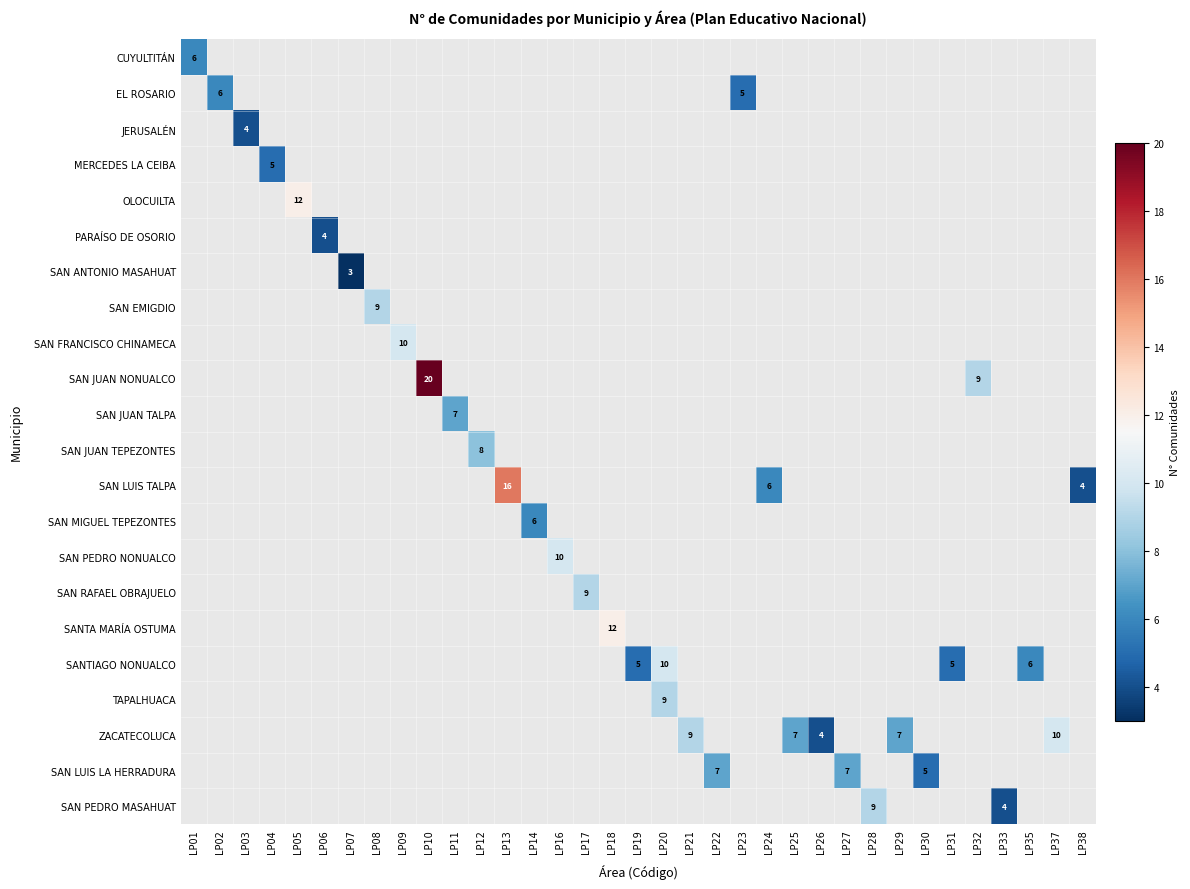

What is the maximum value shown in the chart?

20.0